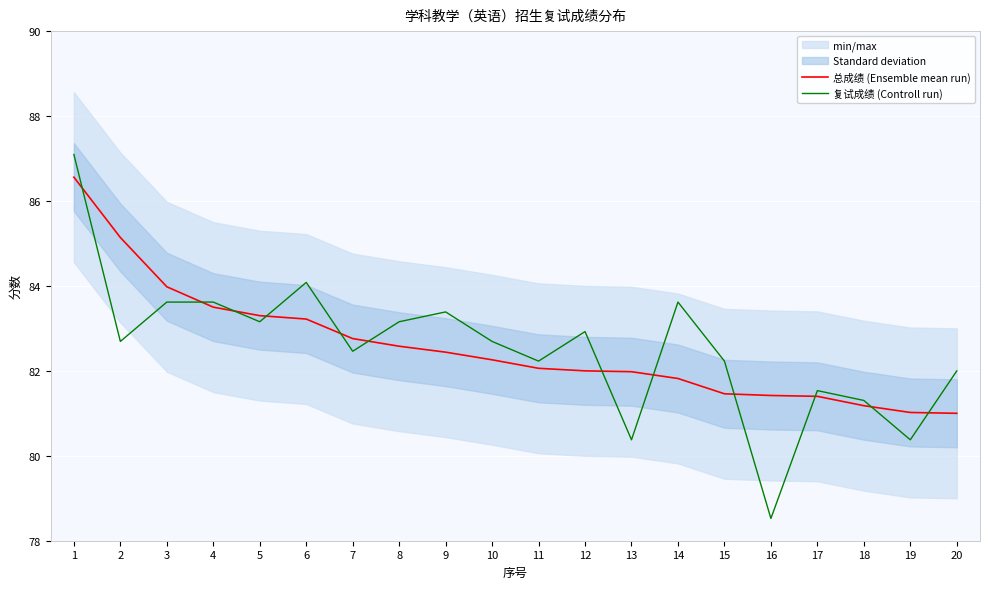

What are all the series names shown in the legend?

总成绩 (Ensemble mean run), 复试成绩 (Controll run)